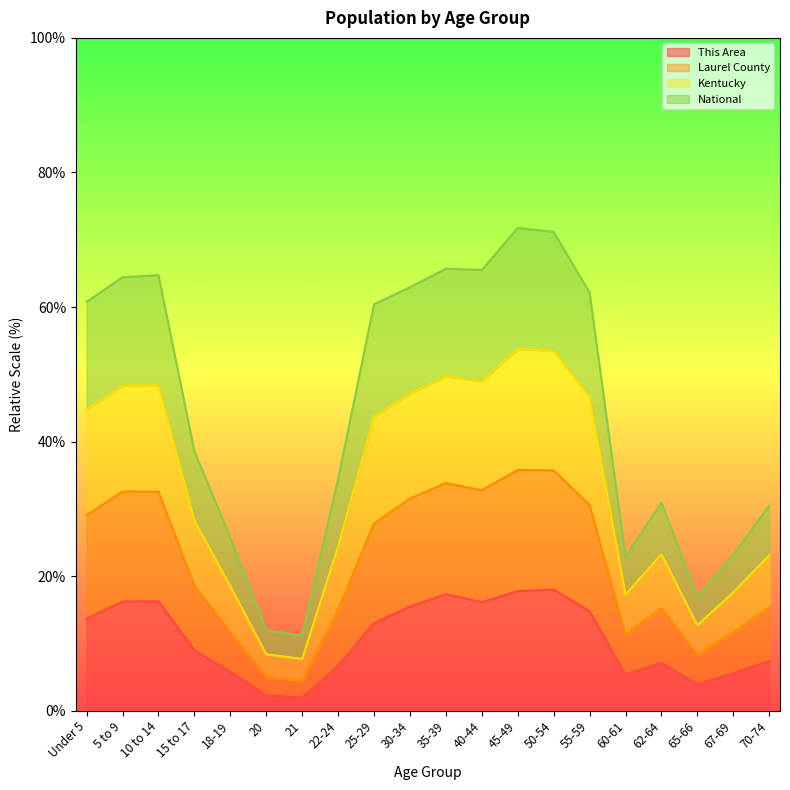

At which category is the sum across all series the highest?

45-49